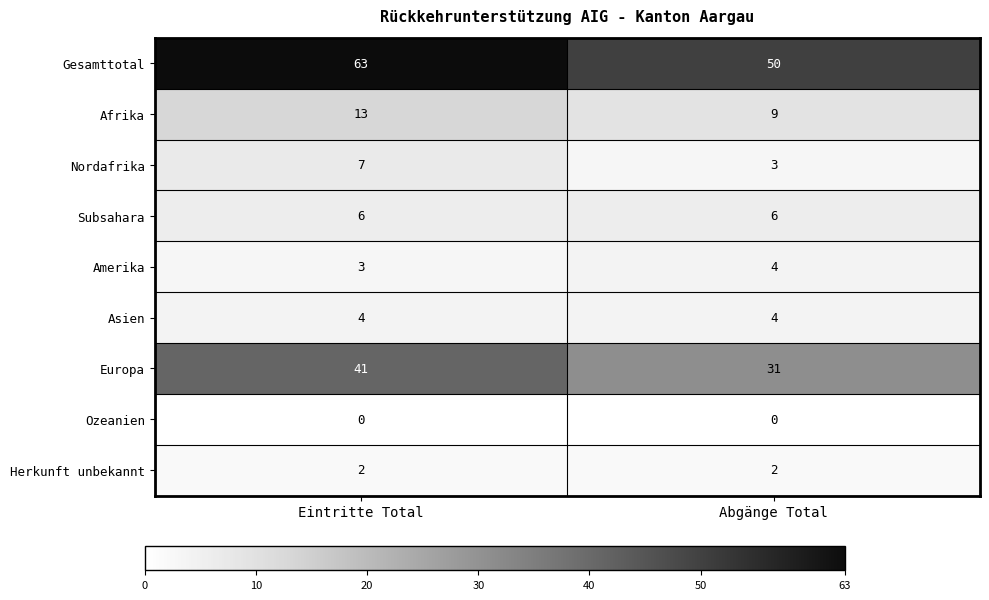

Reading left to right, transcribe all the data shown in this chart.

Gesamttotal: 63	50
Afrika: 13	9
Nordafrika: 7	3
Subsahara: 6	6
Amerika: 3	4
Asien: 4	4
Europa: 41	31
Ozeanien: 0	0
Herkunft unbekannt: 2	2